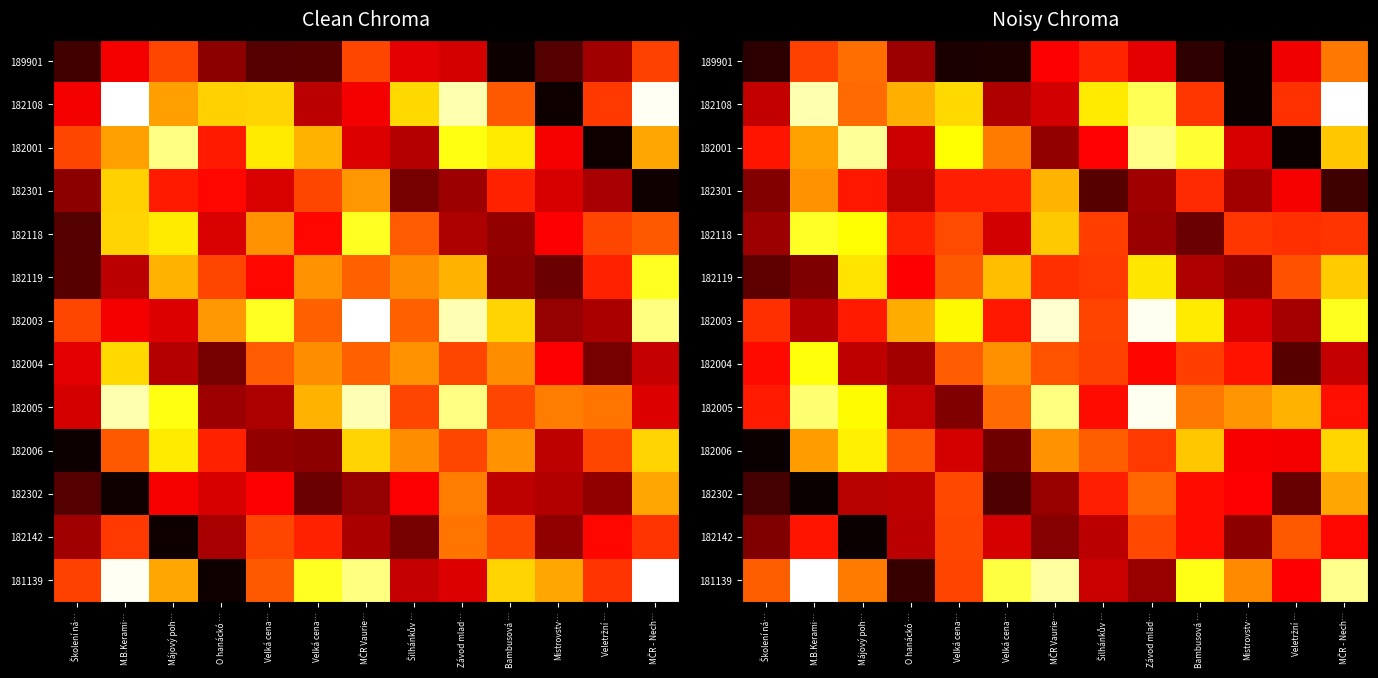

Which label corresponds to the smallest value in the chart?

Mistrovstv…